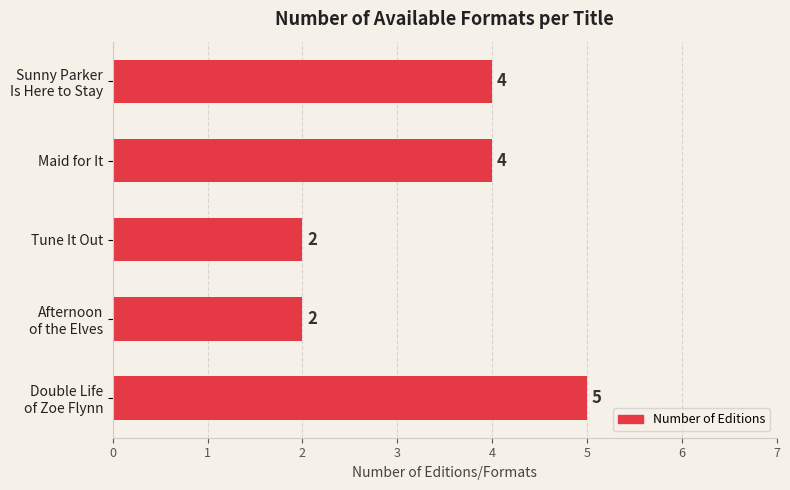

Are the bars horizontal?

Yes